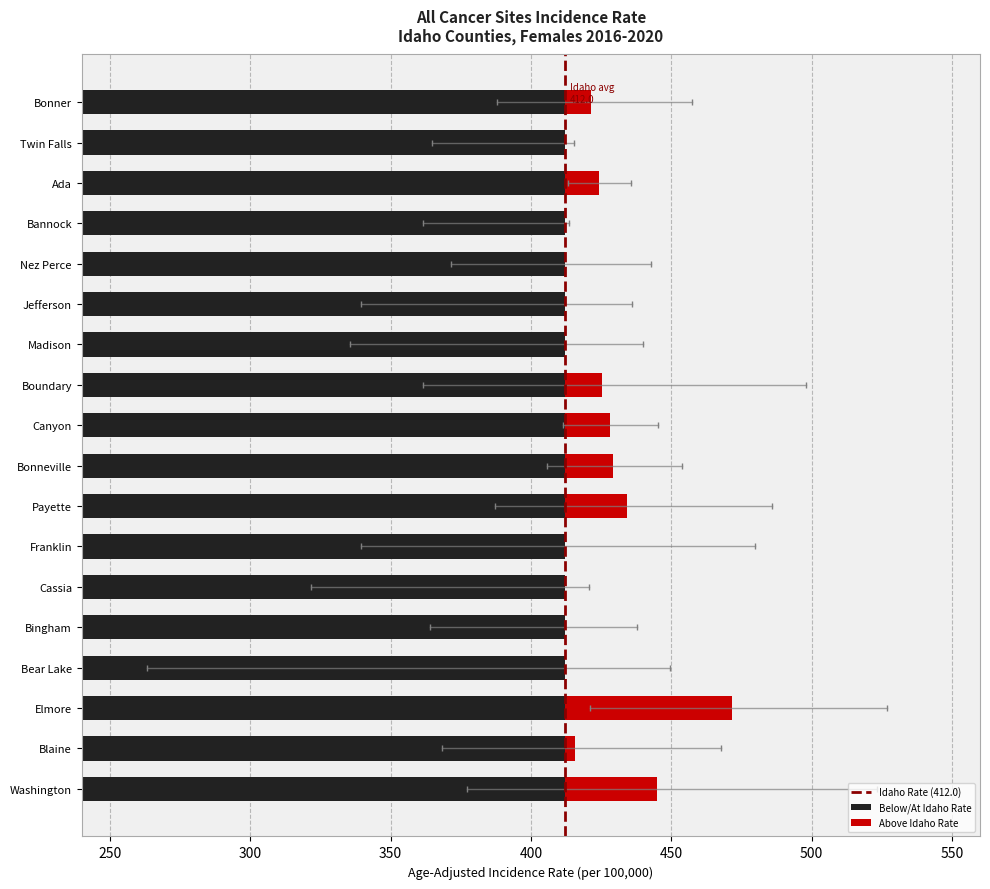

How many data points in Lower CI are above 368?

9